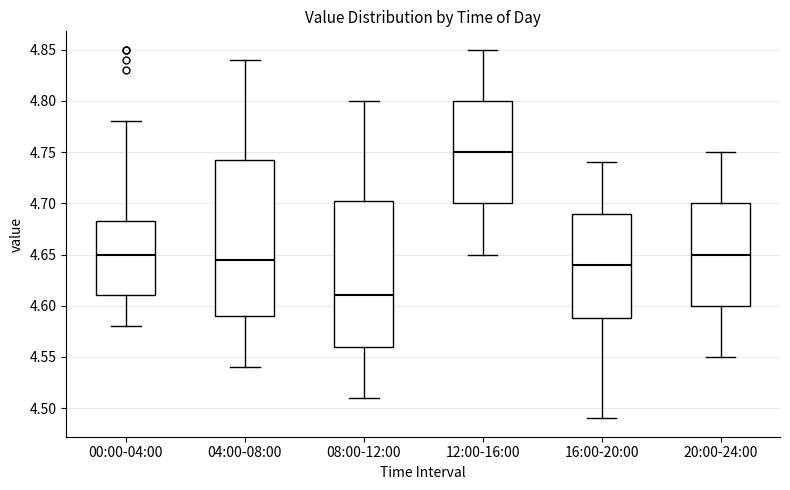

Comparing the boxes themselves (not the whiskers), which one is the tallest?

04:00-08:00